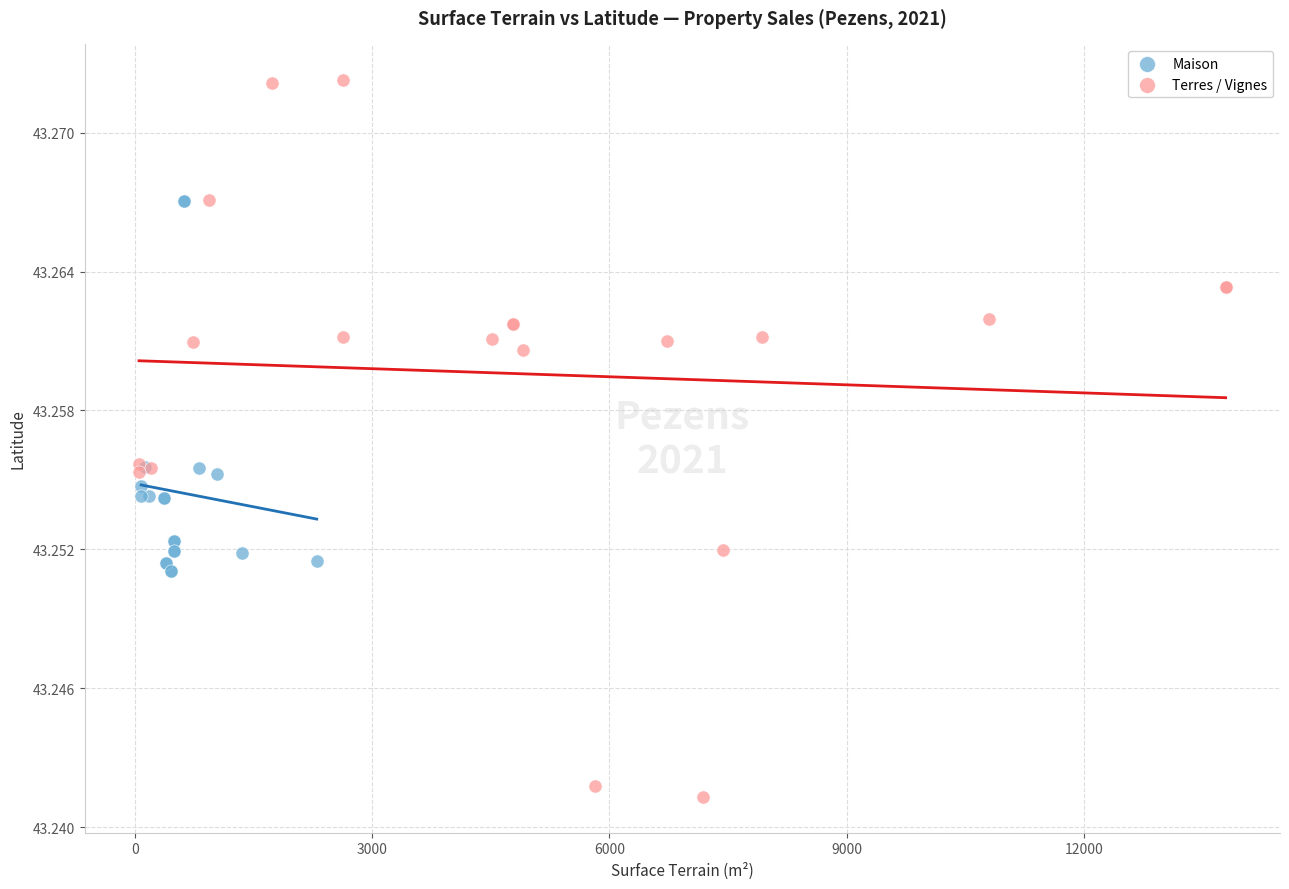

What are all the series names shown in the legend?

Maison, Terres / Vignes